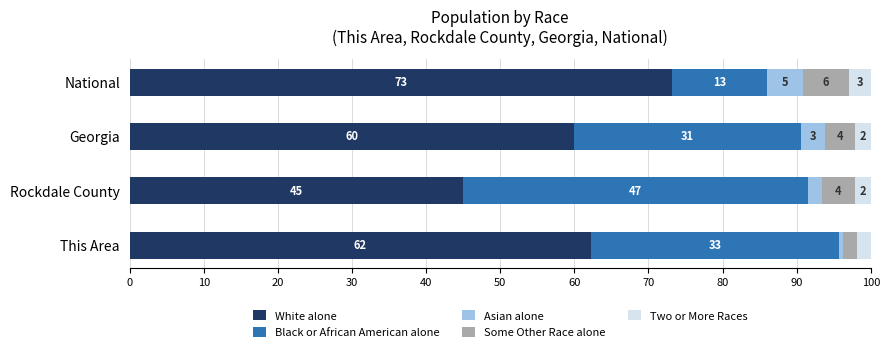

The White alone series shows 45.0 at Rockdale County. True or false?

True